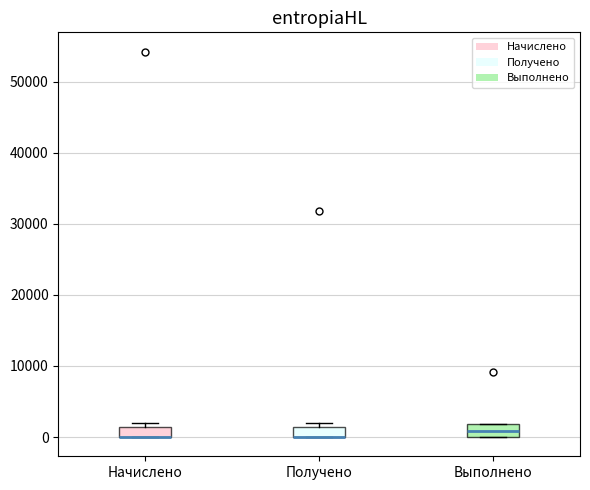

Where is the lower edge of the box for Выполнено on the y-axis? The values are not printed on the chart, so give them approximately, as read against the axis.

0